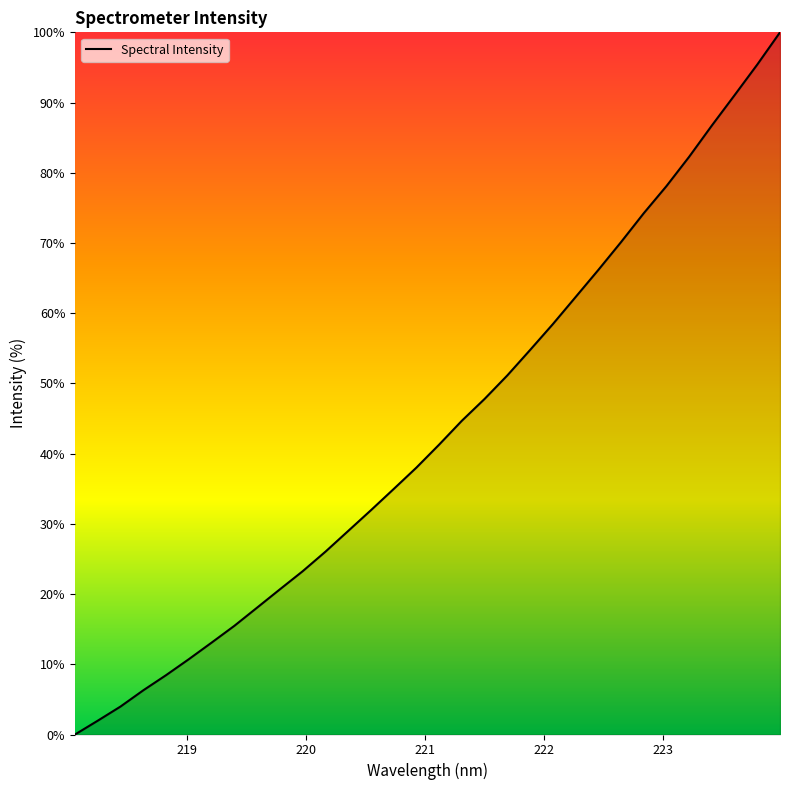

What is the maximum value shown in the chart?

100.0